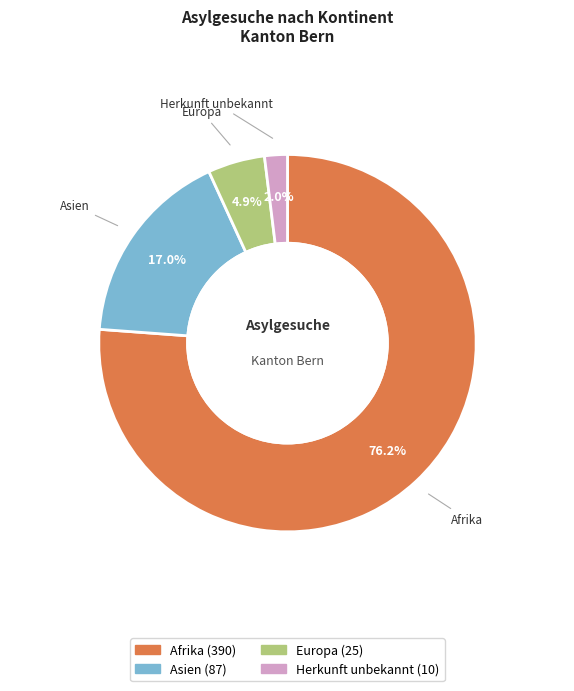

To the nearest percent, what is the combined percentage of Afrika and Asien?

93%